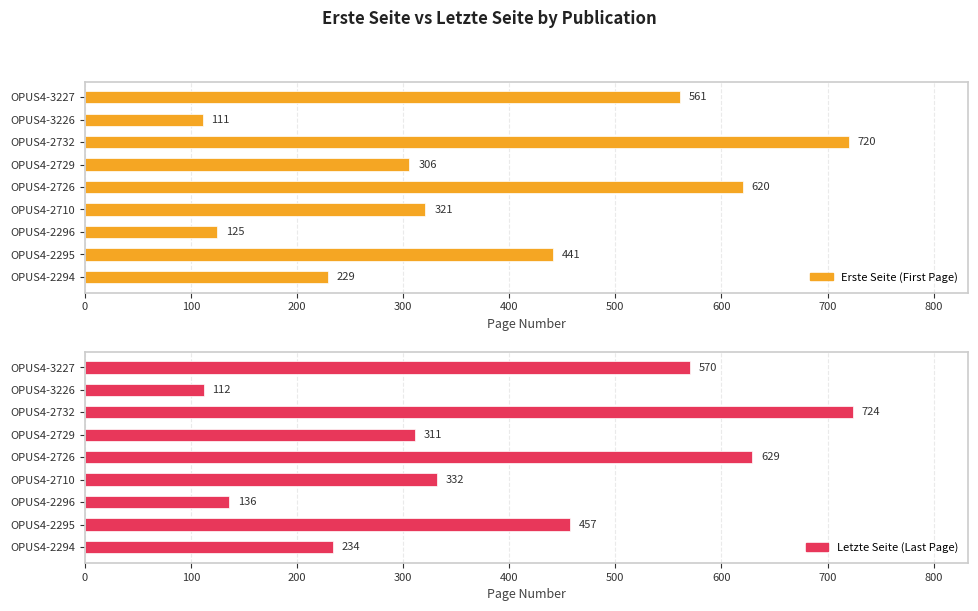

What is the minimum value for Letzte Seite (Last Page)?

112